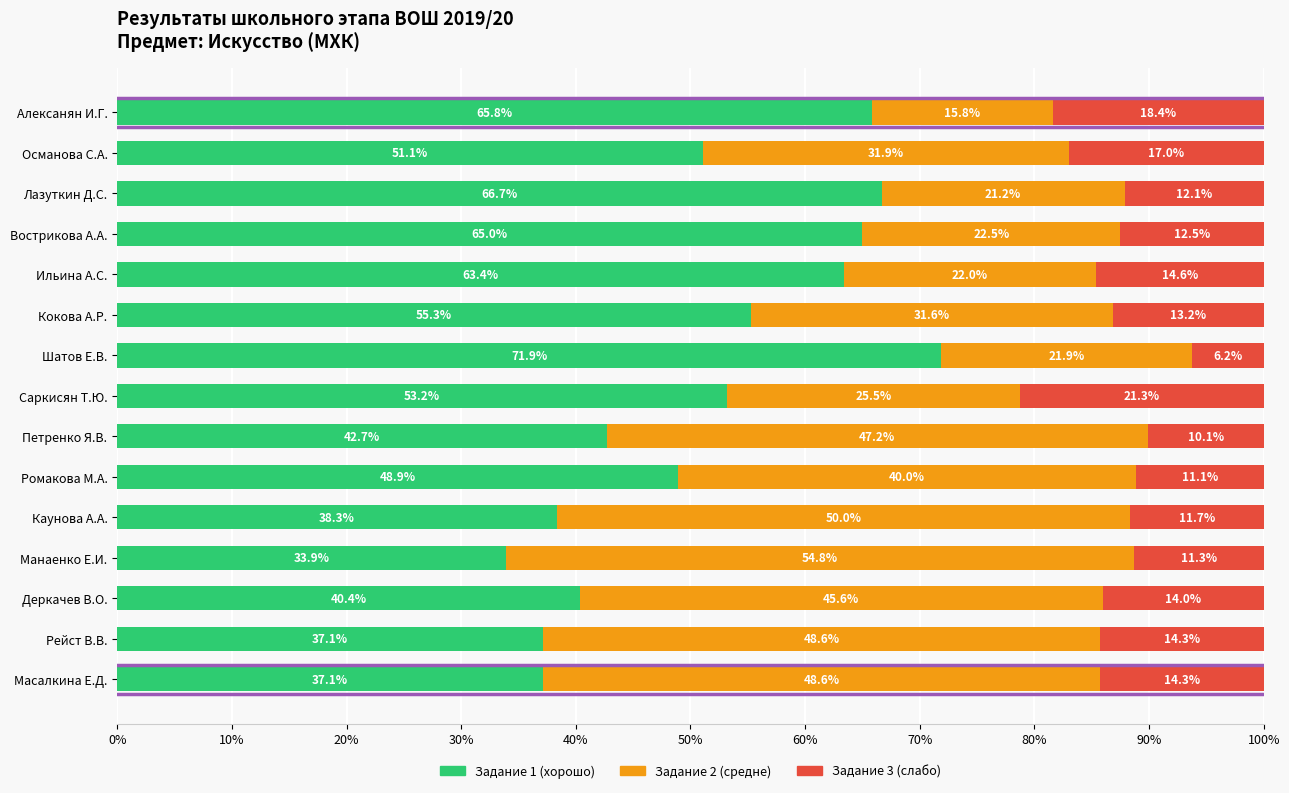

What is the total value across all series at Османова С.А.?

100.0